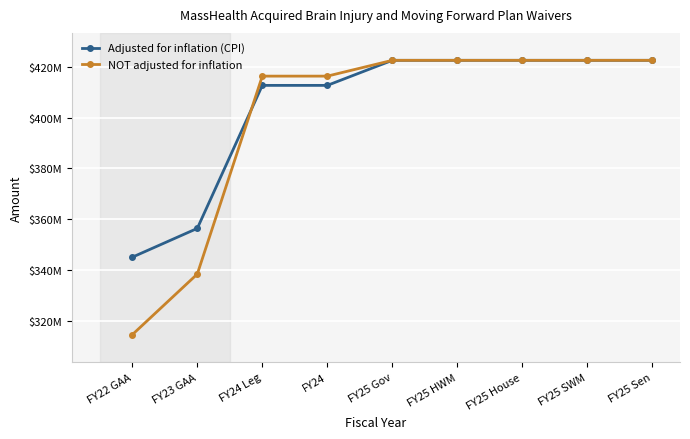

What is the value of the NOT adjusted for inflation point at the 5th from the left?

422606696